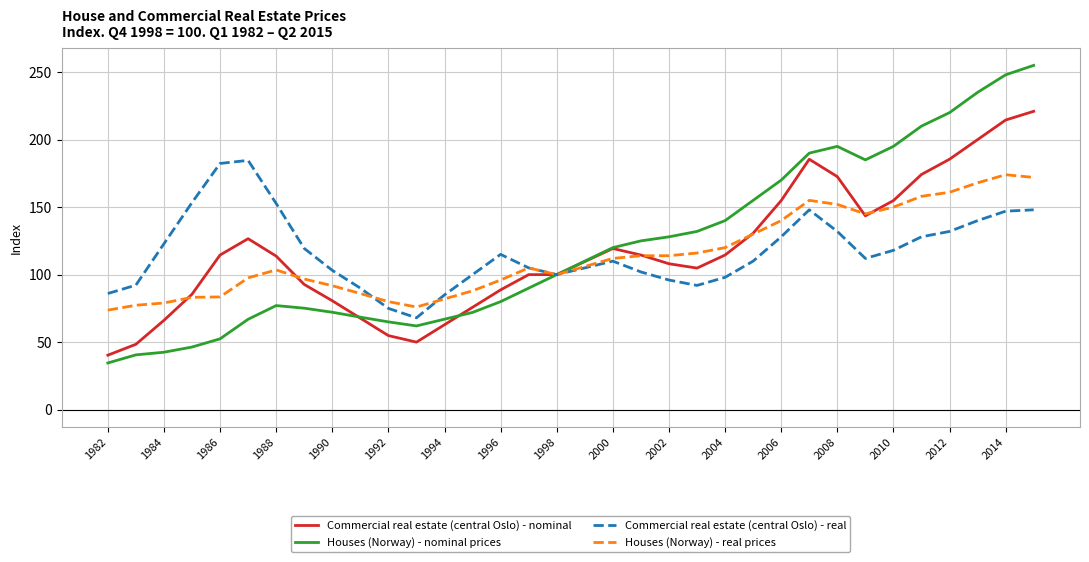

What is the lowest value of the Commercial real estate (central Oslo) - nominal series?

40.3